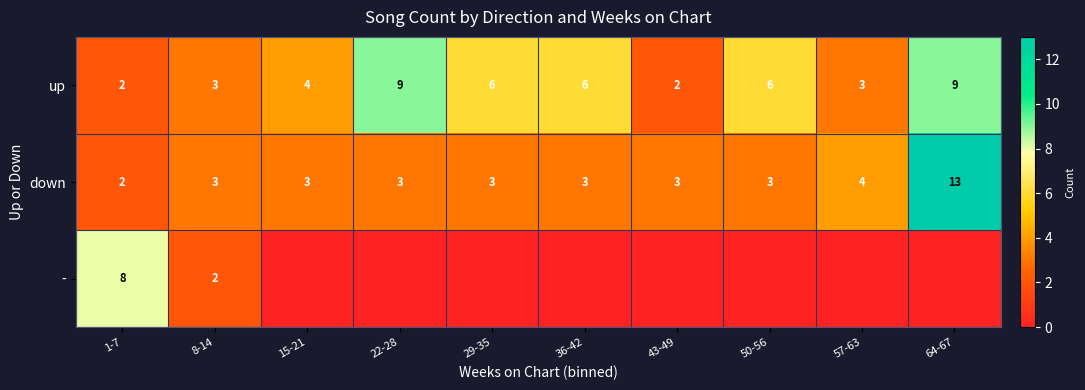

True or false: - has a value of 3 at 8-14.

False